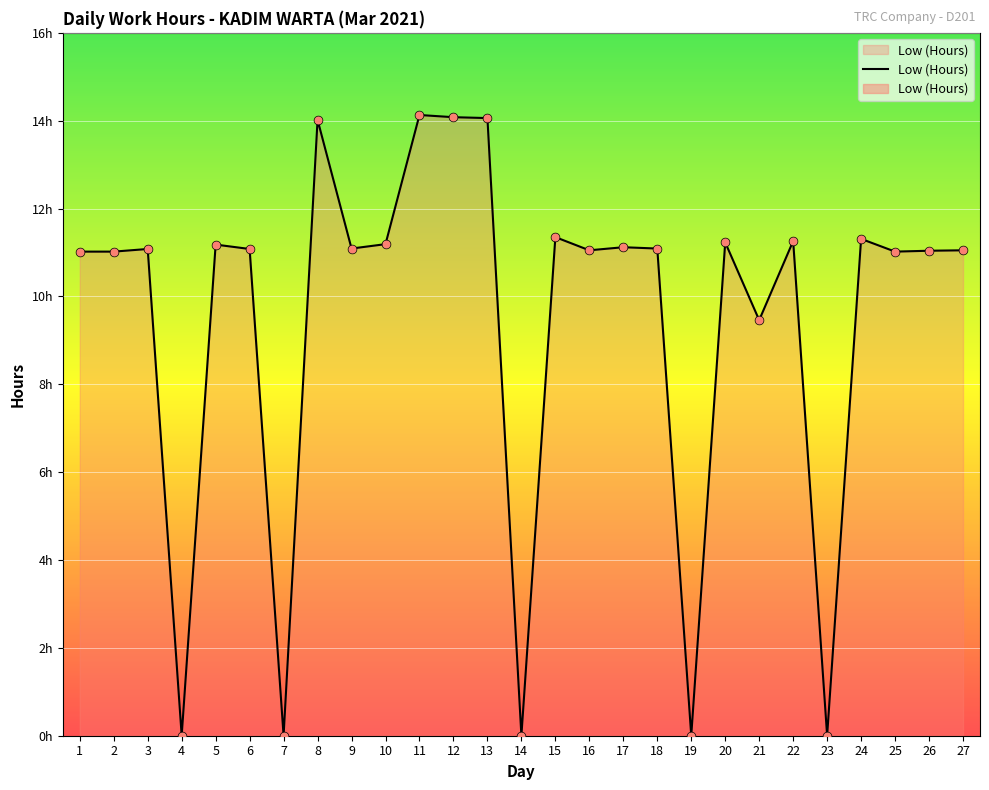

What is the change in value from 1 to 22?

+0.2